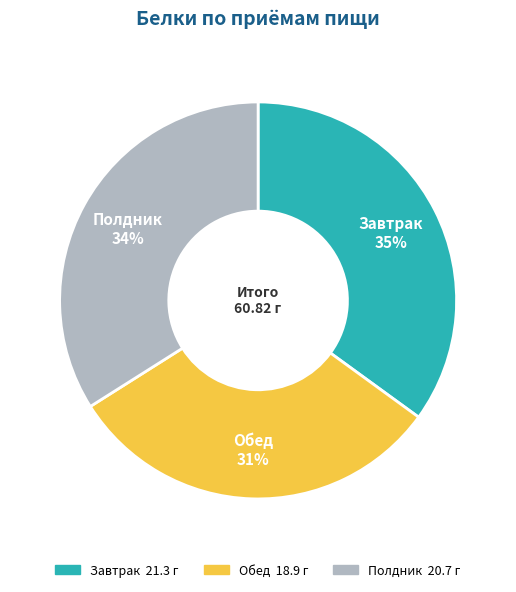

Approximately how many times larger is the value at Полдник compared to Завтрак?

1.0